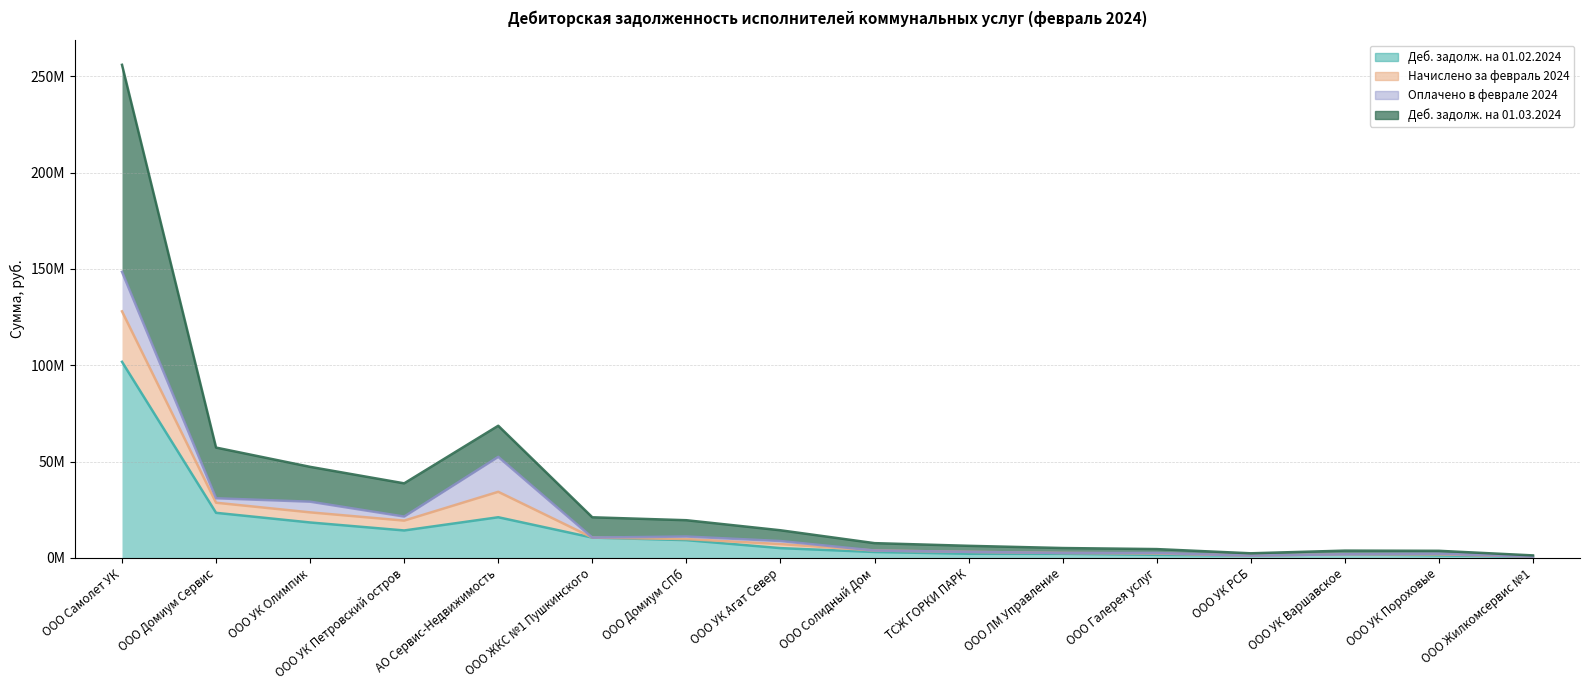

Does the chart have visible grid lines?

Yes